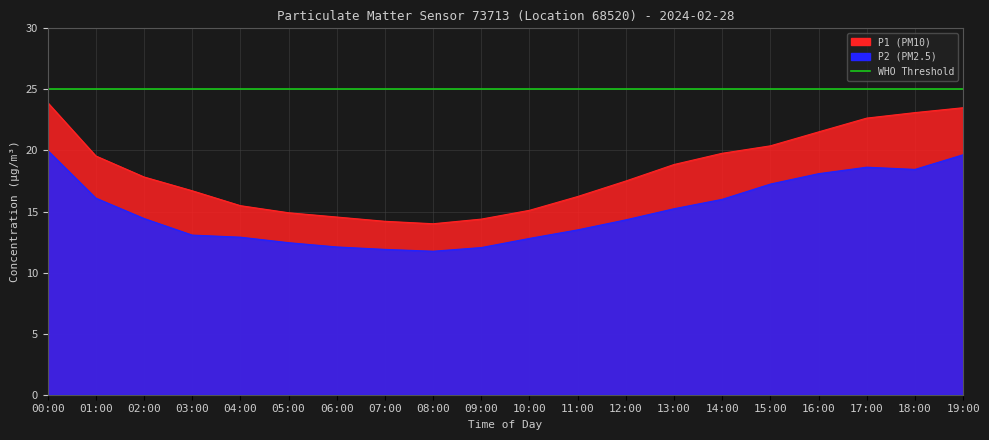

Reading left to right, transcribe all the data shown in this chart.

P1: 00:00=23.9	01:00=19.6	02:00=17.8	03:00=16.7	04:00=15.5	05:00=14.9	06:00=14.6	07:00=14.2	08:00=14.0	09:00=14.4	10:00=15.1	11:00=16.2	12:00=17.5	13:00=18.9	14:00=19.8	15:00=20.4	16:00=21.5	17:00=22.6	18:00=23.1	19:00=23.5
P2: 00:00=20.0	01:00=16.1	02:00=14.4	03:00=13.1	04:00=12.9	05:00=12.4	06:00=12.1	07:00=11.9	08:00=11.8	09:00=12.1	10:00=12.8	11:00=13.5	12:00=14.3	13:00=15.2	14:00=16.0	15:00=17.2	16:00=18.1	17:00=18.6	18:00=18.4	19:00=19.6